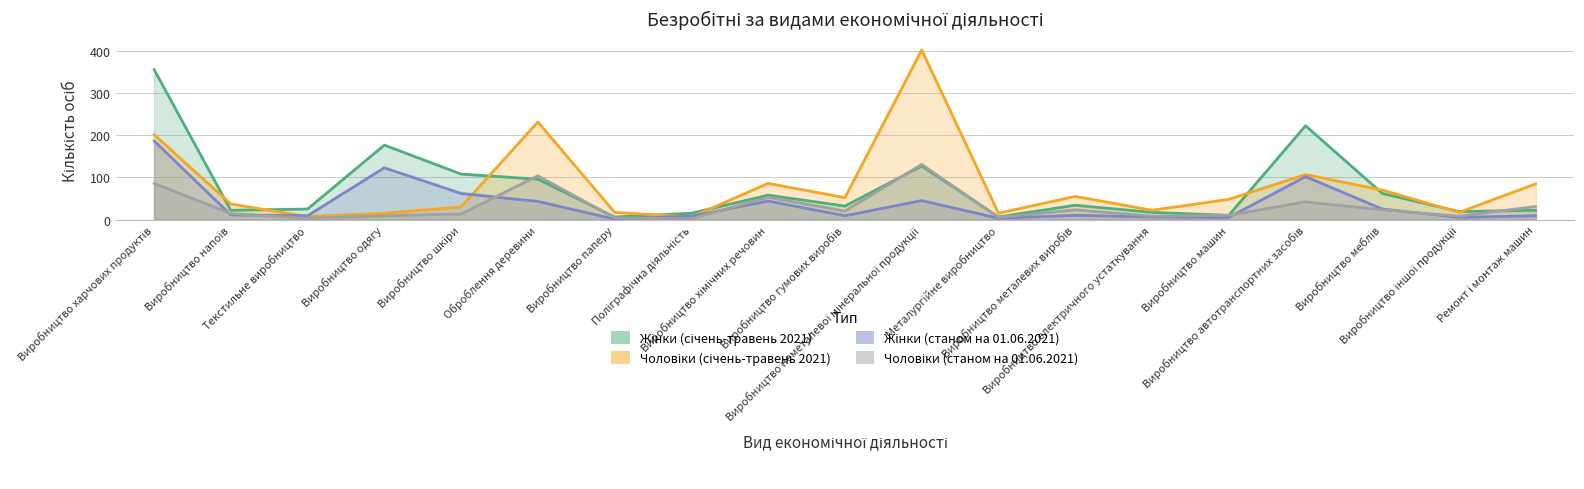

What is the sum of the Чоловіки (станом на 01.06.2021) values at Виробництво шкіри and Ремонт і монтаж машин?

44